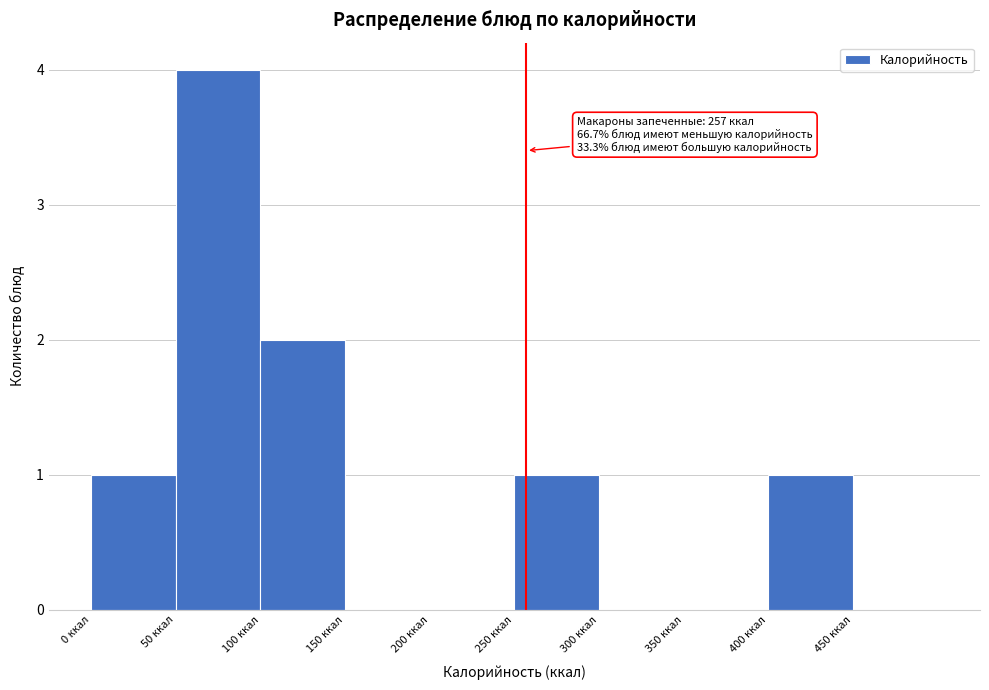

Which range on the x-axis has the tallest bar?

50 to 100